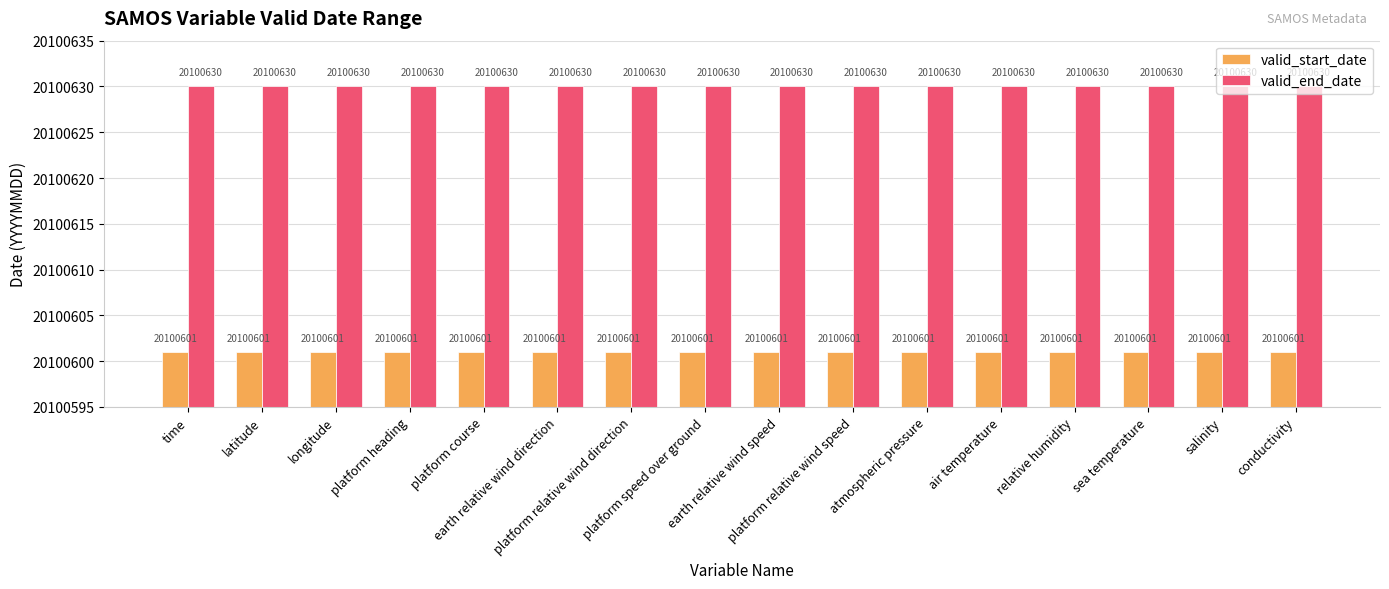

What is the minimum value for valid_end_date?

20100630